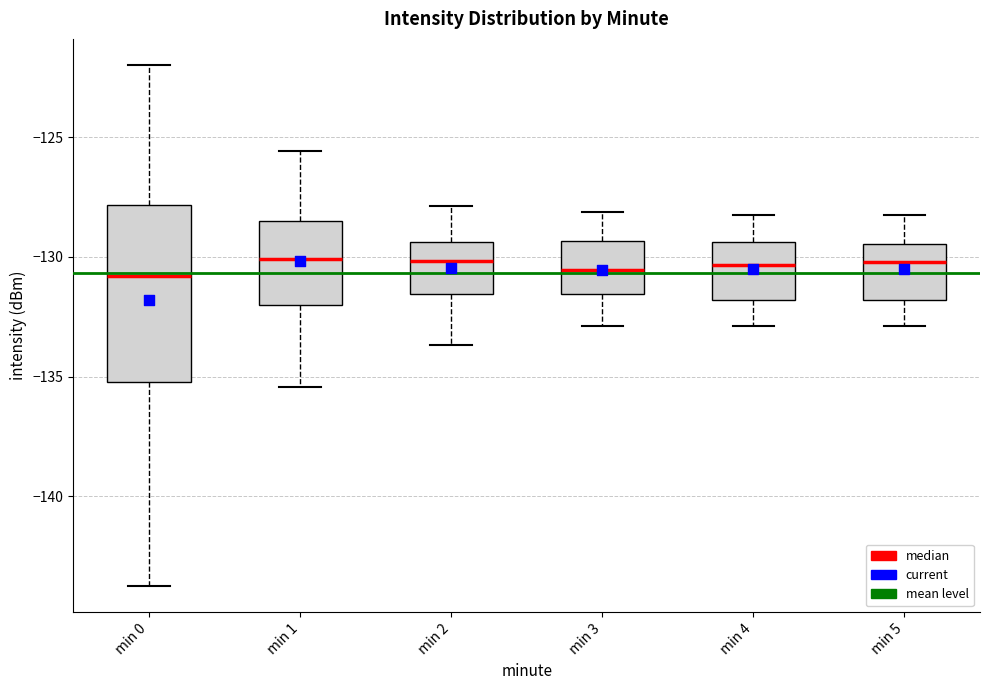

Where does the lower whisker of the box for min 2 end on the y-axis? The values are not printed on the chart, so give them approximately, as read against the axis.

-133.5